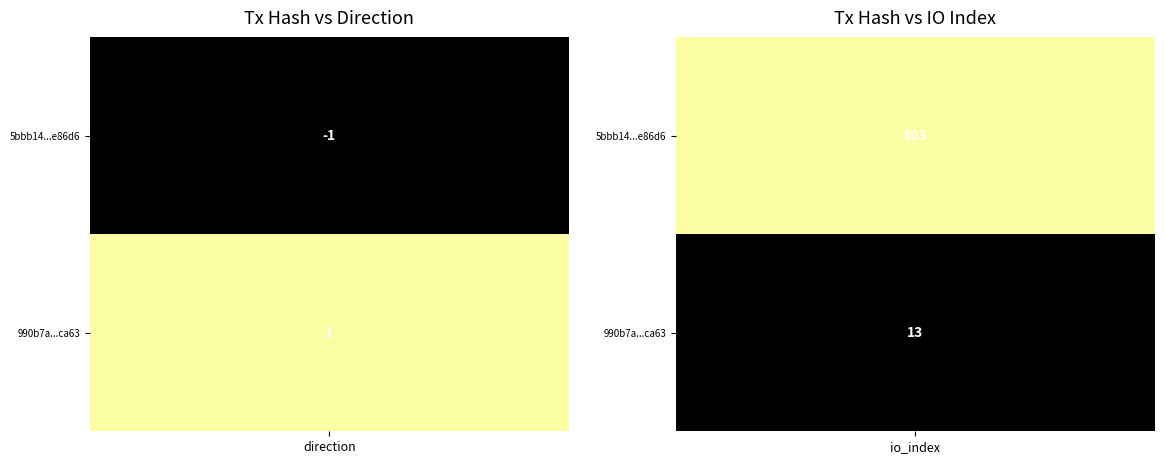

Is it true that 5bbb144466218568024d16a95950bc772dc86d6 equals -1 at 0?

False